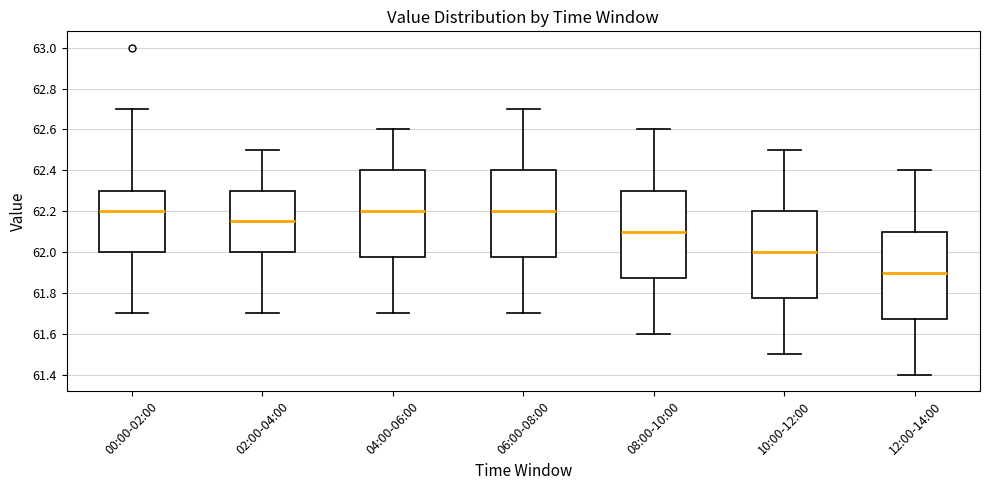

Reading left to right, transcribe this box plot: for each box, give where its median line is, the range the box spans, and where its two whiskers end, as read against the y-axis. The values are not printed on the chart, so give them approximately, as read against the axis.

00:00-02:00: median 62.20, box 62.00 to 62.30, whiskers 61.70 to 62.70
02:00-04:00: median 62.16, box 62.00 to 62.30, whiskers 61.70 to 62.50
04:00-06:00: median 62.20, box 61.98 to 62.40, whiskers 61.70 to 62.60
06:00-08:00: median 62.20, box 61.98 to 62.40, whiskers 61.70 to 62.70
08:00-10:00: median 62.10, box 61.88 to 62.30, whiskers 61.60 to 62.60
10:00-12:00: median 62.00, box 61.78 to 62.20, whiskers 61.50 to 62.50
12:00-14:00: median 61.90, box 61.68 to 62.10, whiskers 61.40 to 62.40